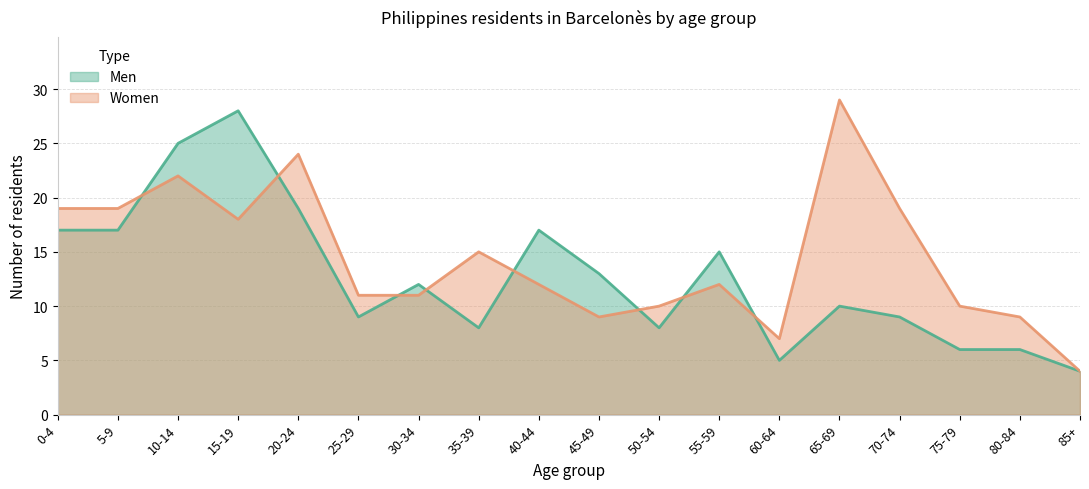

Rank the series at 10-14 from highest to lowest value.

Men, Women